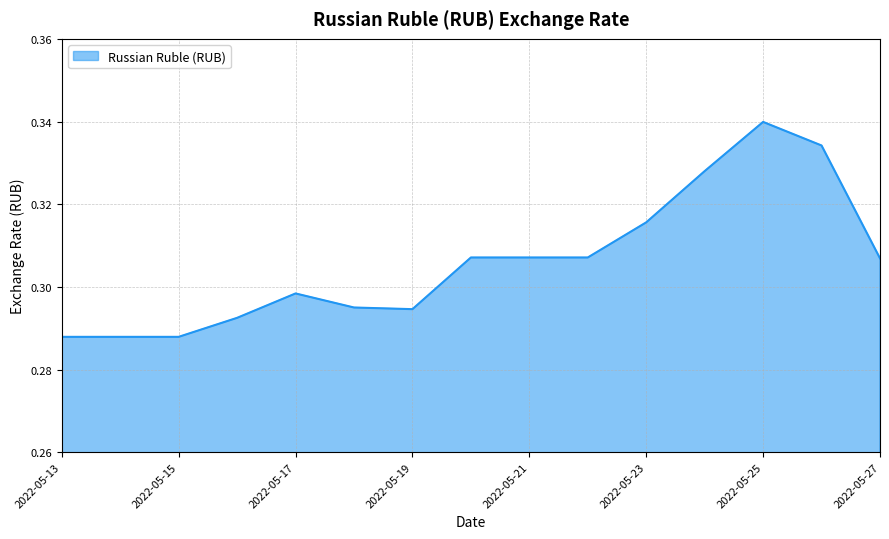

How many series are shown in this chart?

1